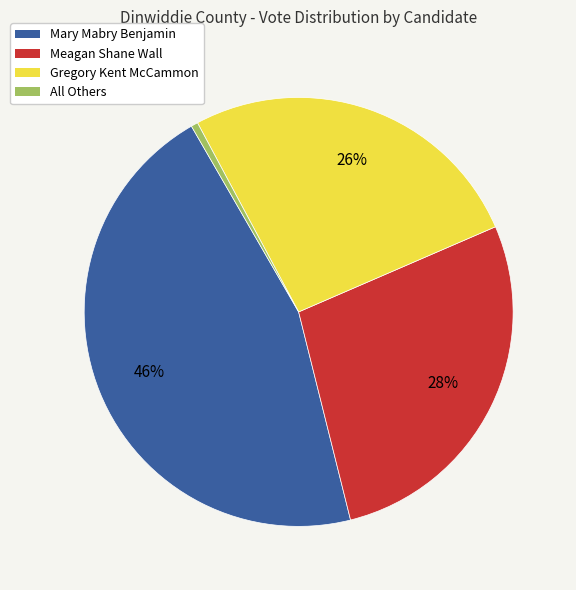

Does any single category account for the majority?

No